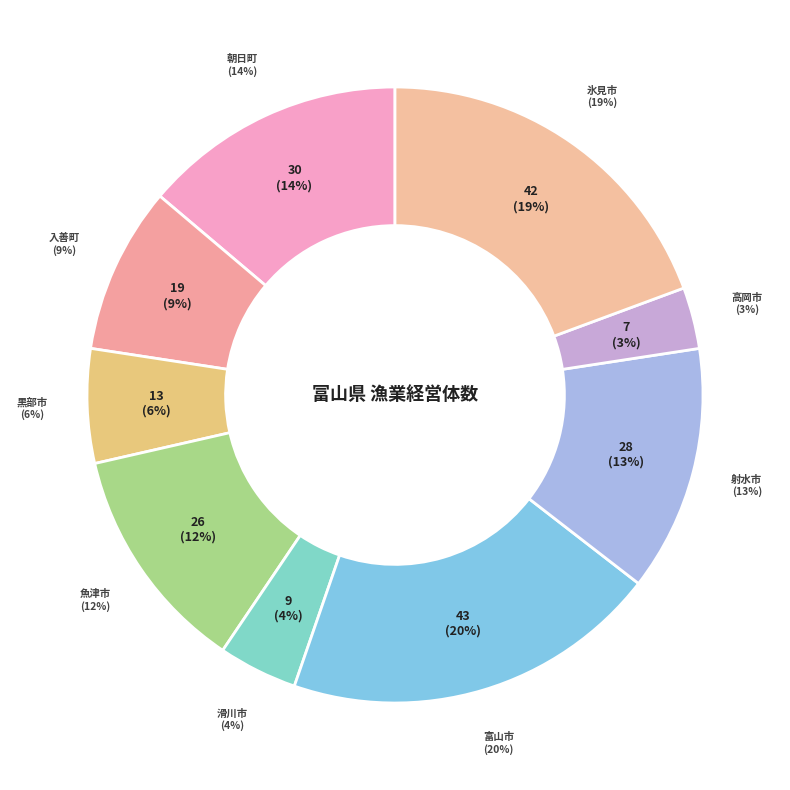

To the nearest percent, what is the difference between the 氷見市 and 黒部市 slice percentages?

13%